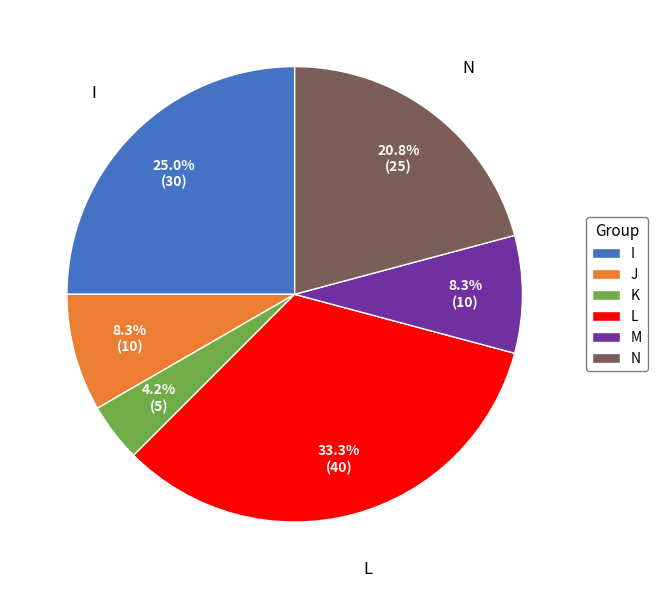

Which slice is the smallest?

K